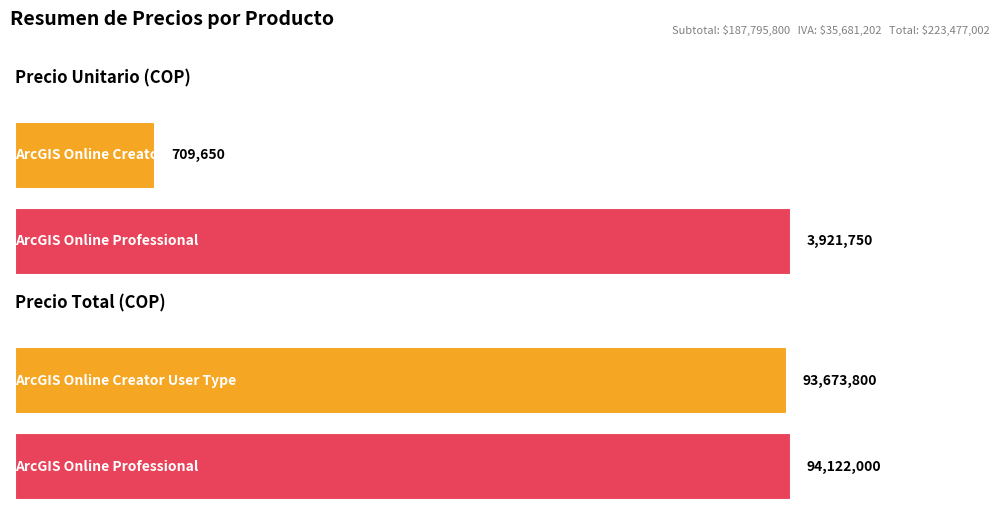

What position from the left is ArcGIS Online Creator User Type?

1